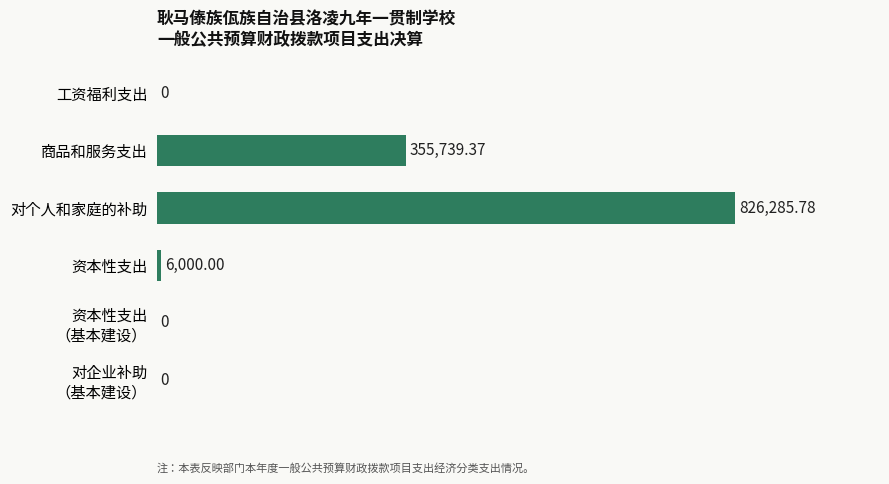

Which category has the highest value across all series?

对个人和家庭的补助